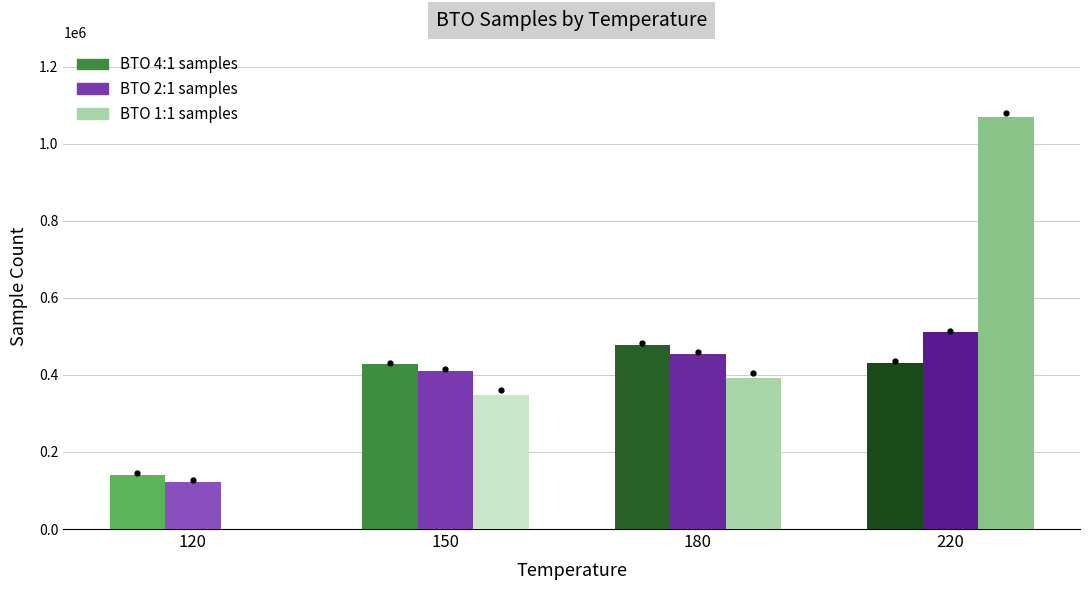

Is it true that BTO 1:1 samples equals -416307 at 120?

False